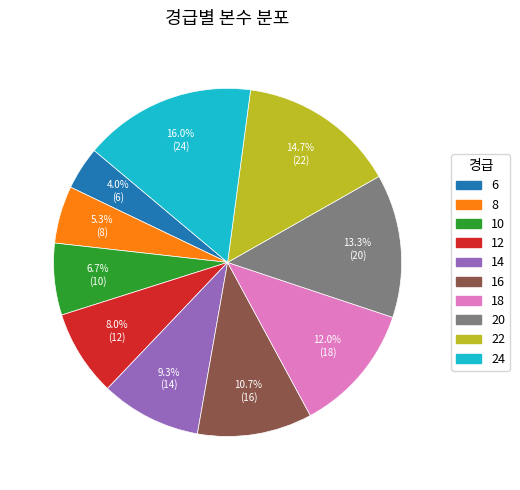

The 14 slice represents 9% of the pie. True or false?

True